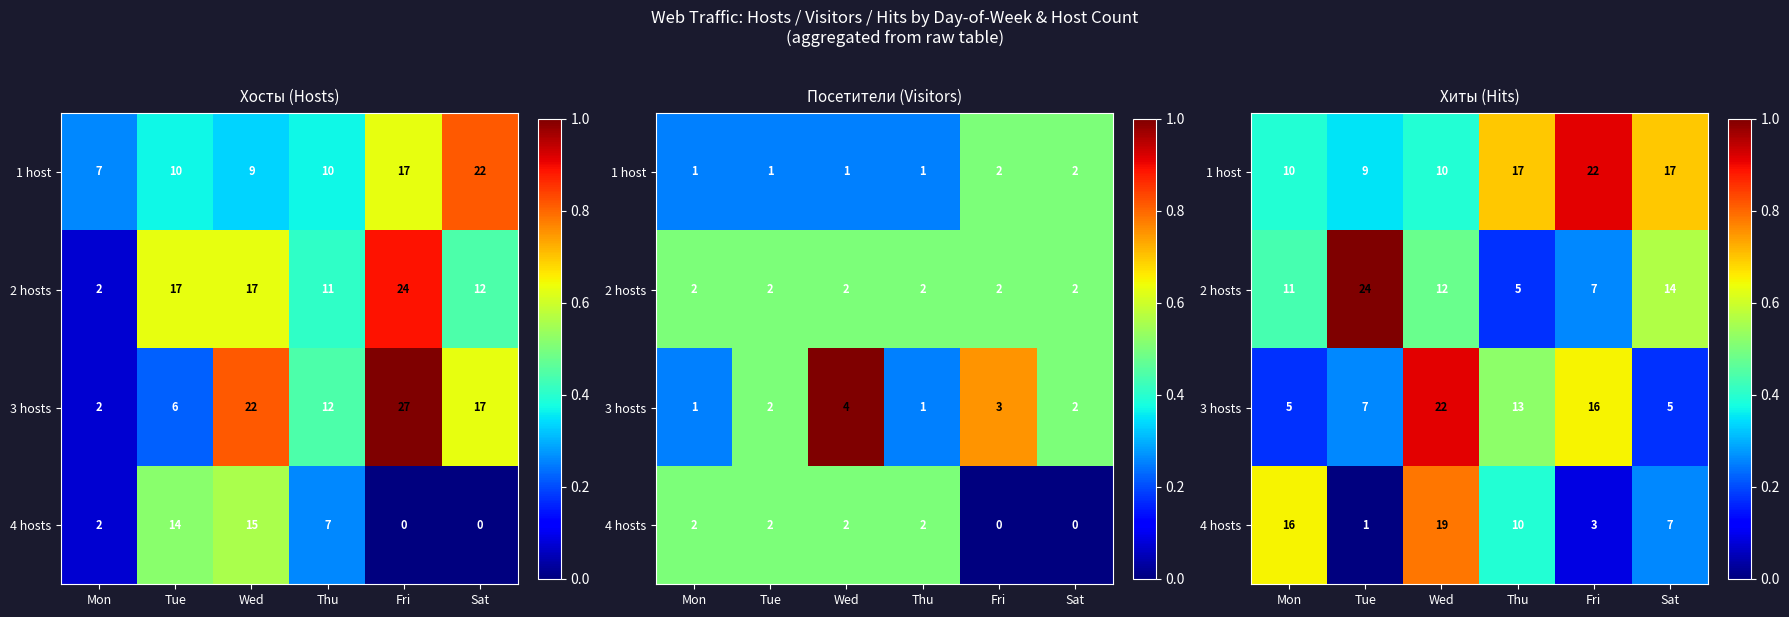

Which has a higher value, Tue or Sat?

Sat